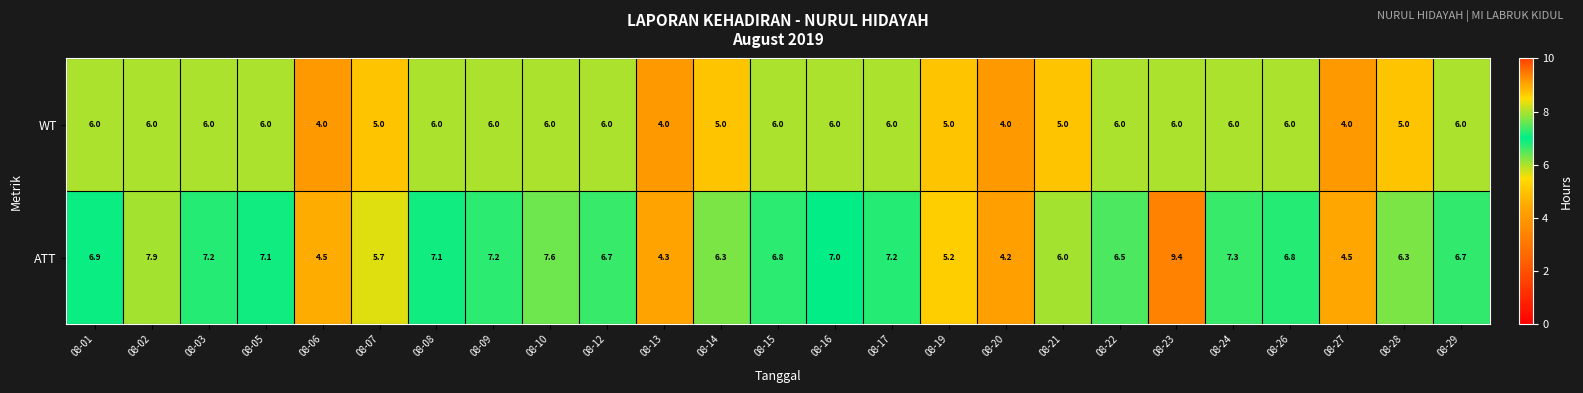

At which category is the sum across all series the highest?

08-23